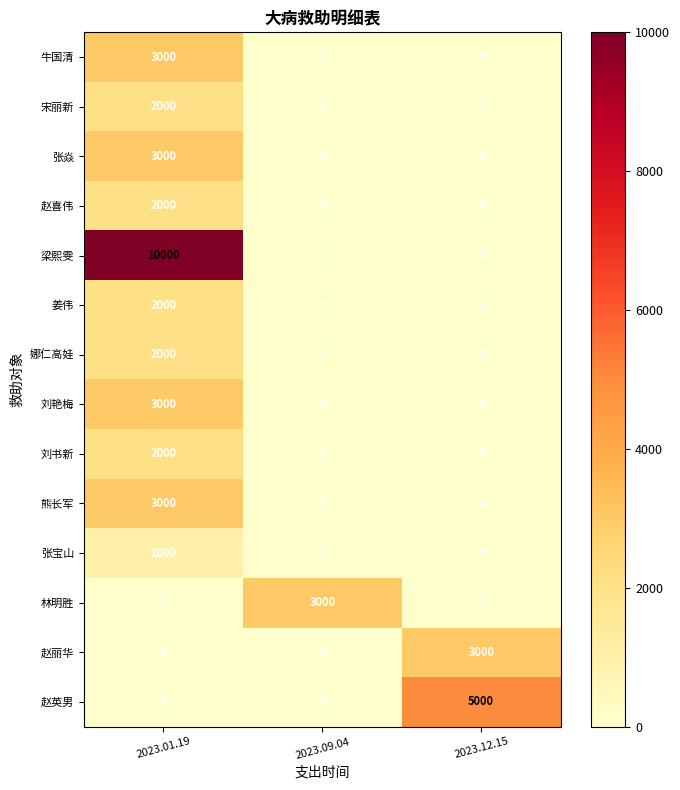

How many categories are shown in the chart?

3